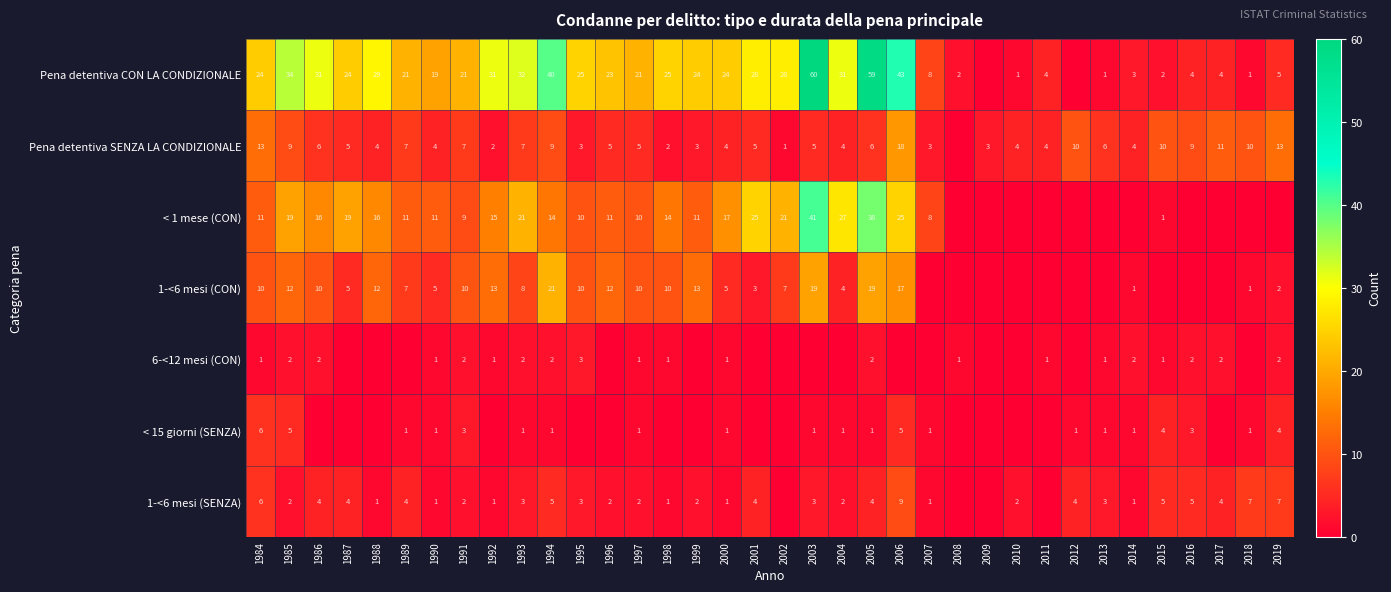

At how many categories does at least one series exceed 21?

19